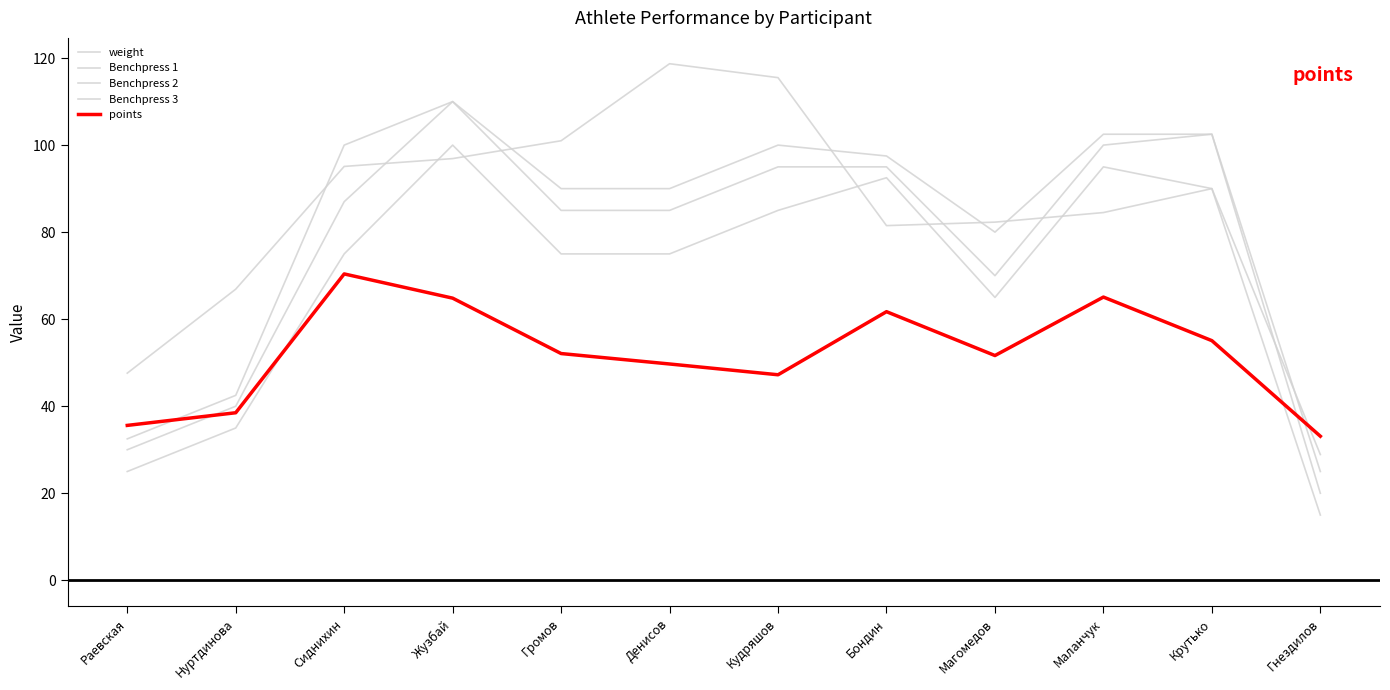

What is the difference between the maximum and minimum values in the weight series?

89.8